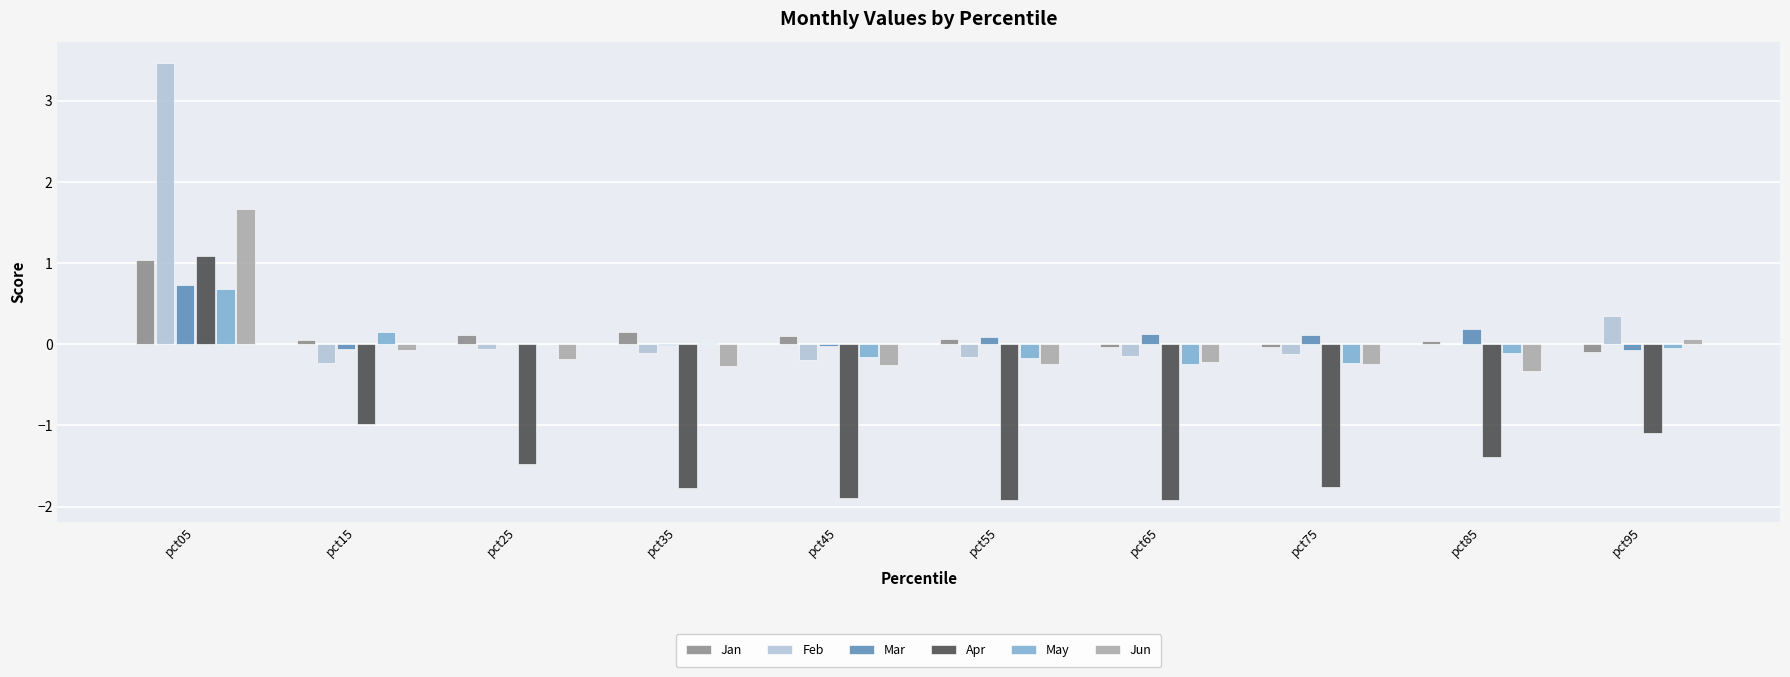

The value of Mar at pct05 is 1.1. True or false?

False